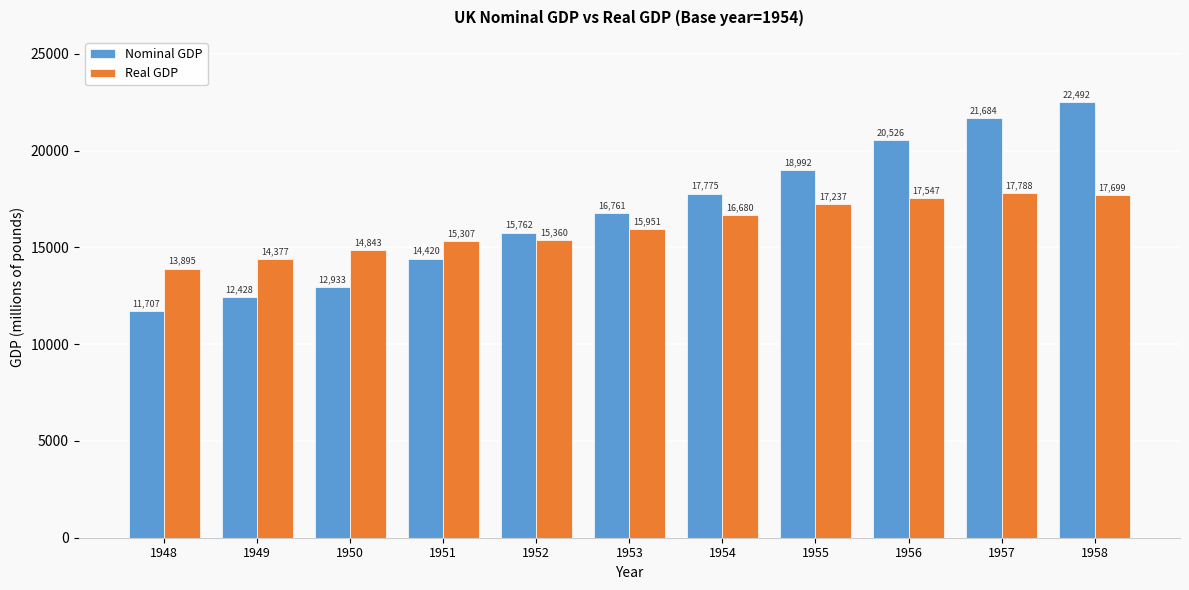

Is it true that Nominal GDP equals 3785 at 1951?

False